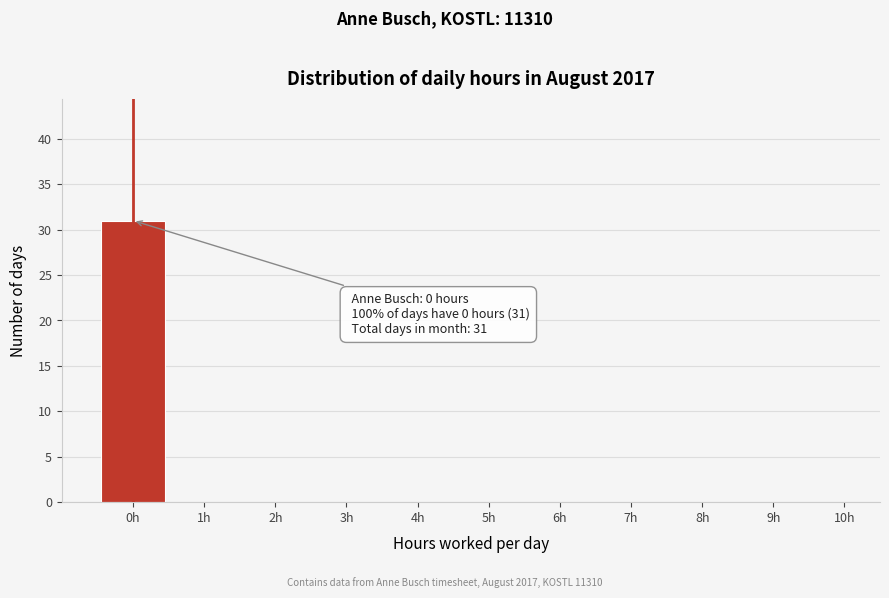

Over which range of the x-axis is the bar tallest?

-0.5 to 0.5